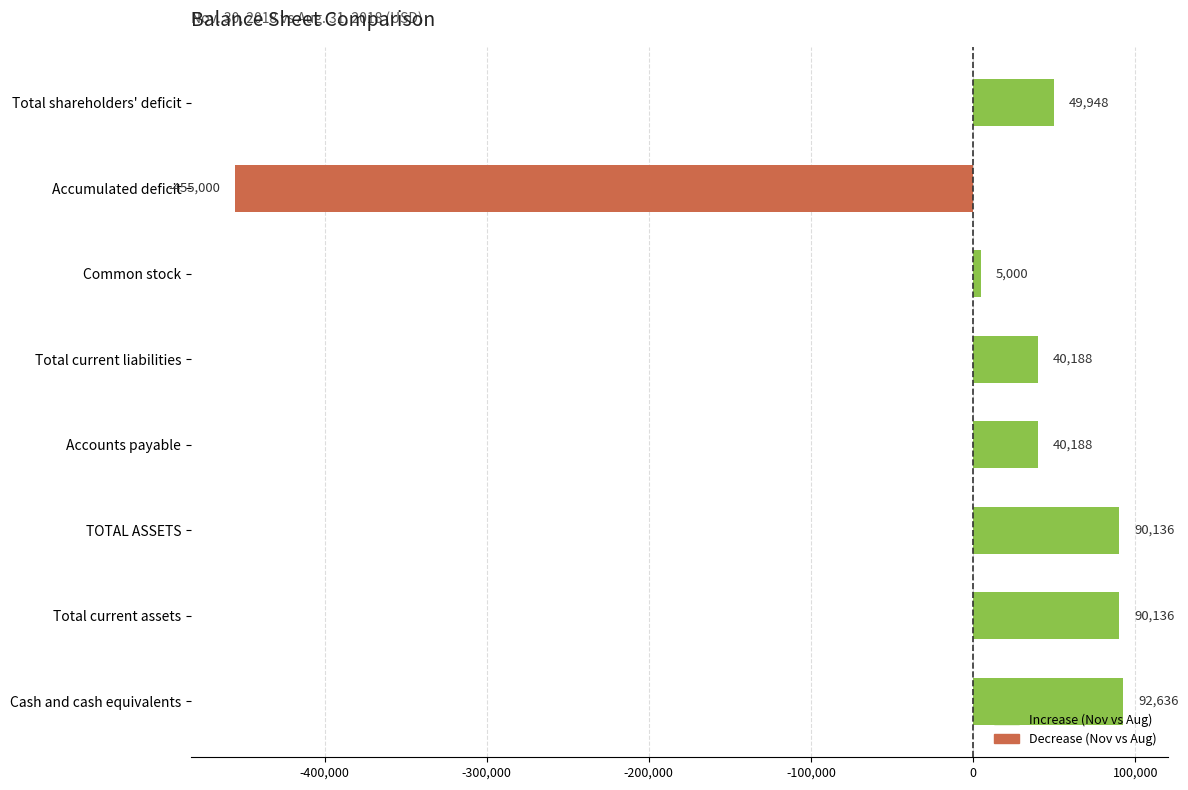

How many categories are shown in the chart?

8